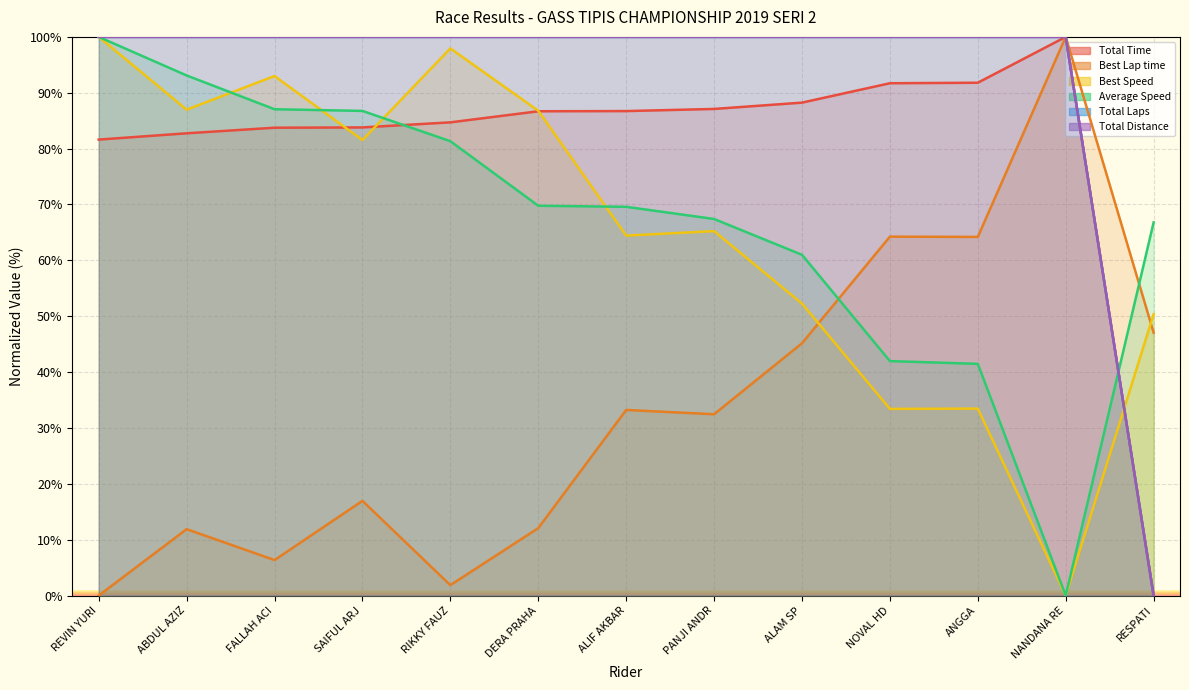

The value of Best Speed at DERA PRAHA is 21.7. True or false?

False